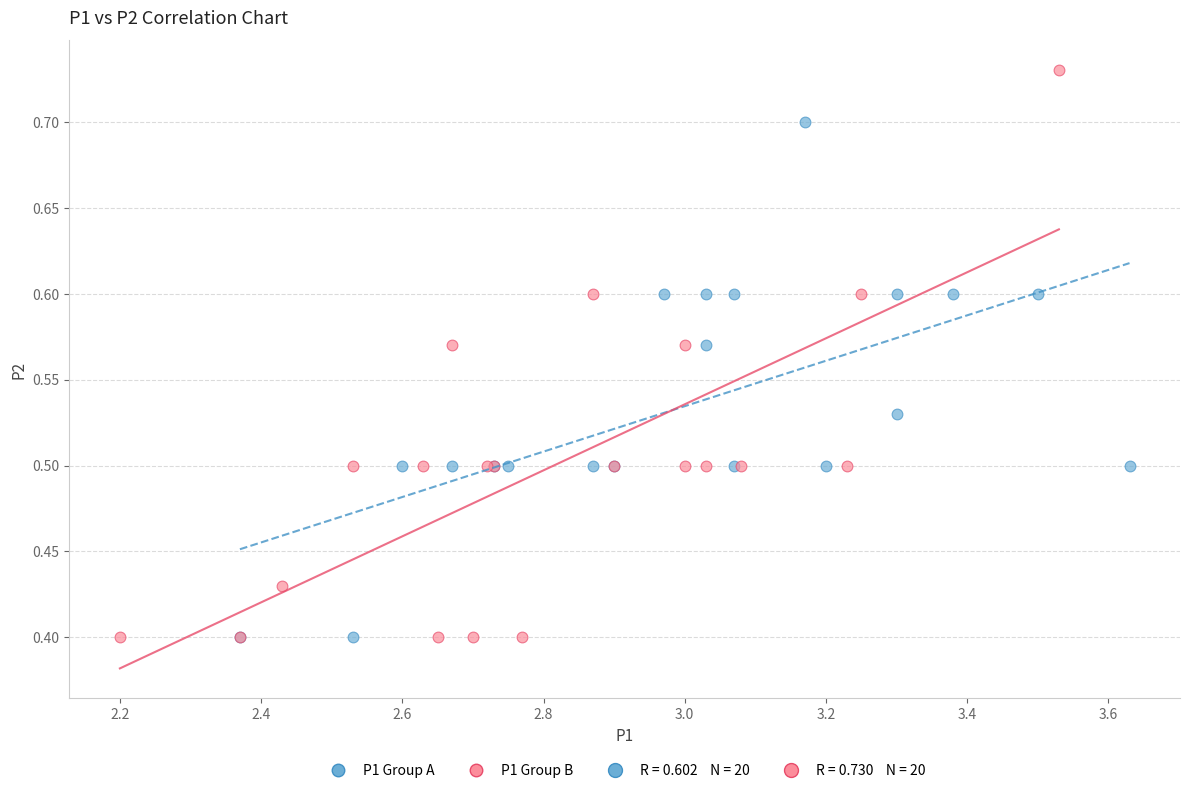

Which series has the widest spread of Y values?

P1 Group B